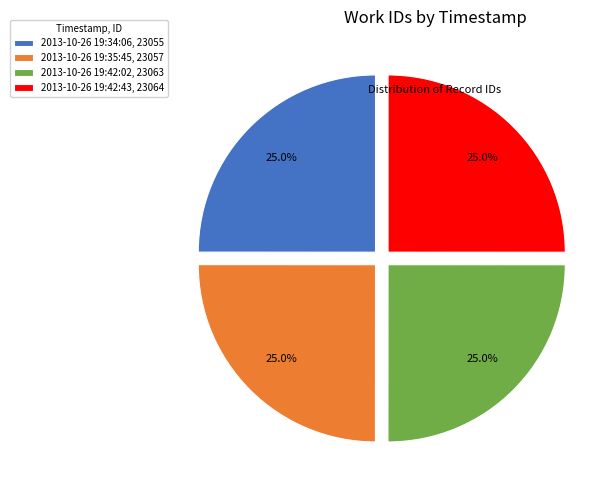

The 2013-10-26 19:35:45 slice represents 14% of the pie. True or false?

False